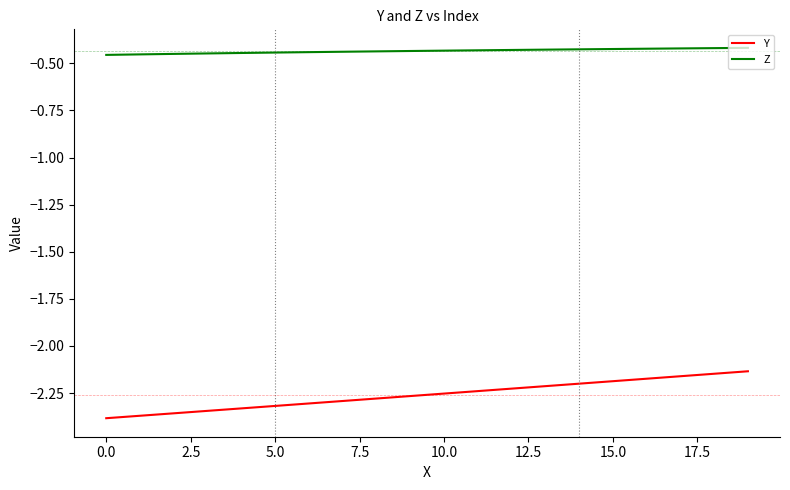

What is the sum of all Z values?

-8.7